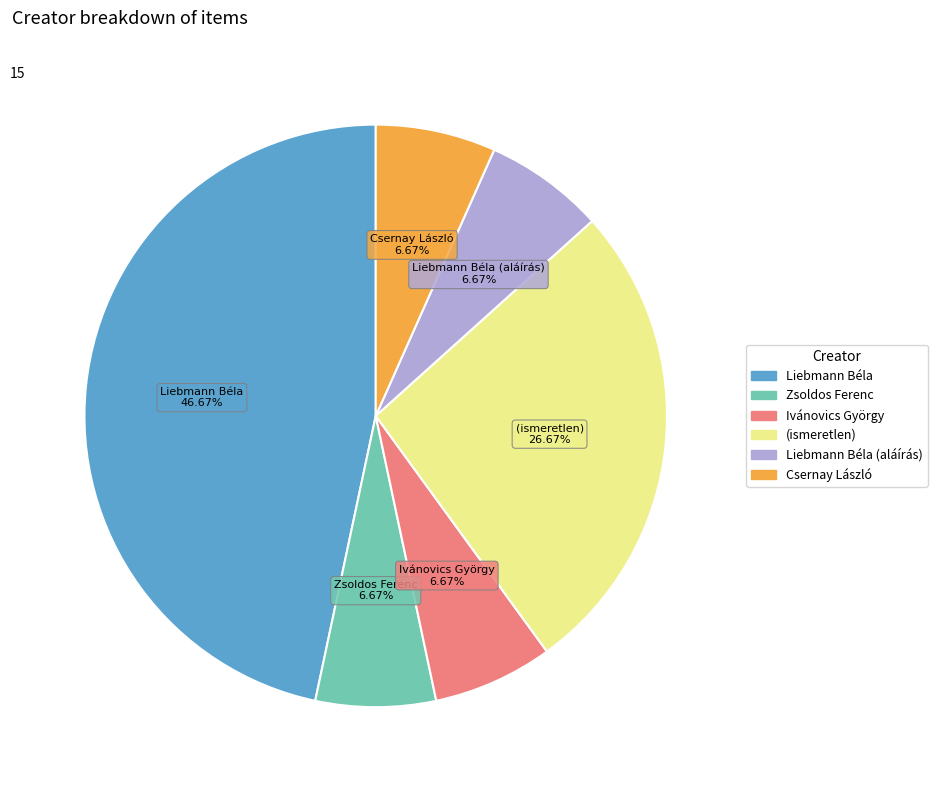

Does any single category account for the majority?

No